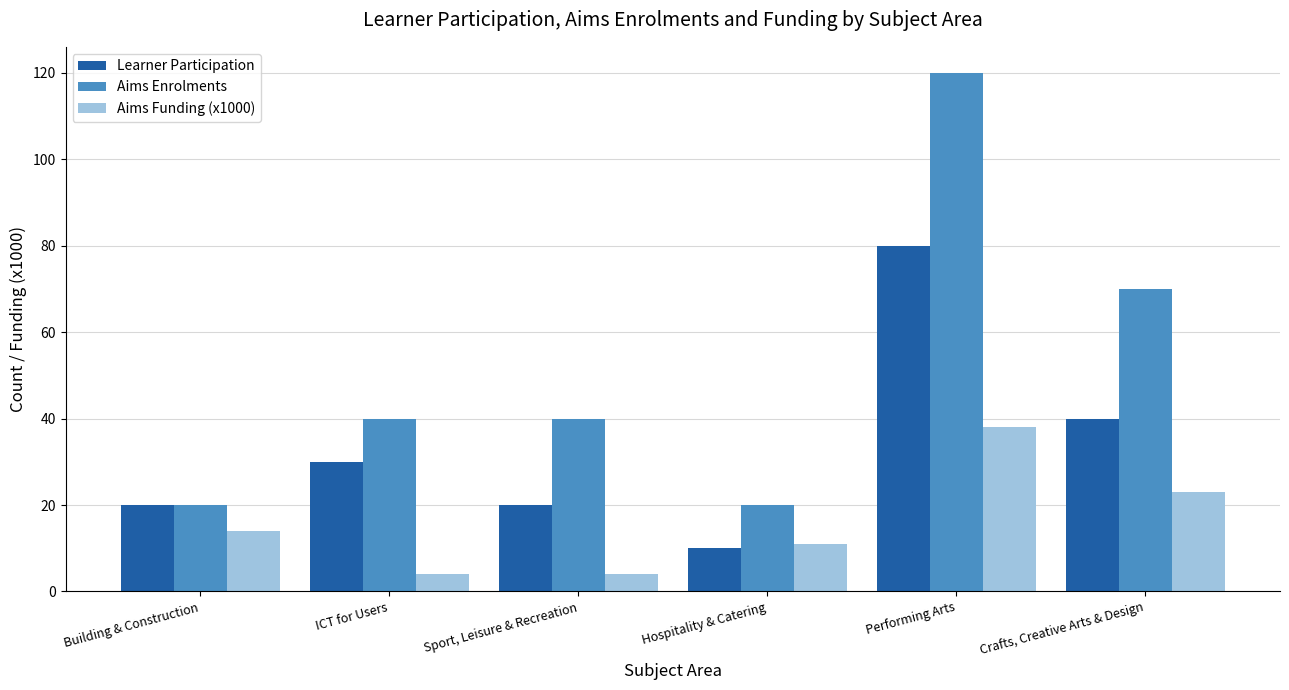

At Performing Arts, list the series in order from smallest to largest.

Aims Funding (x1000), Learner Participation, Aims Enrolments